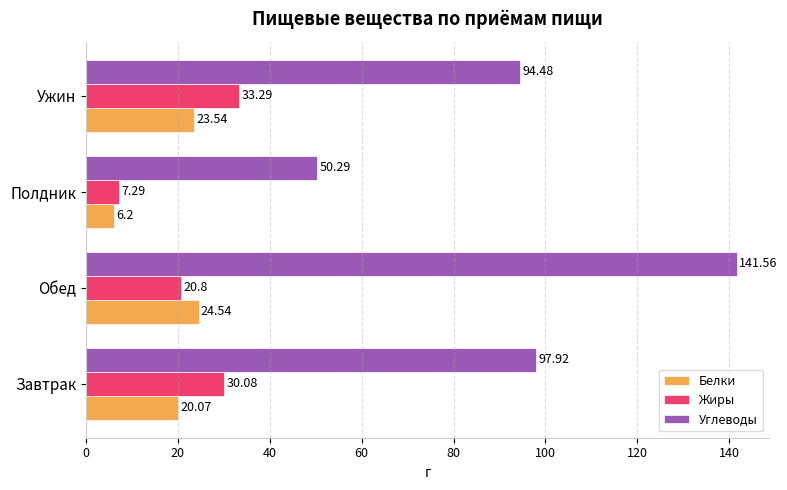

What is the sum of all Жиры values?

91.5